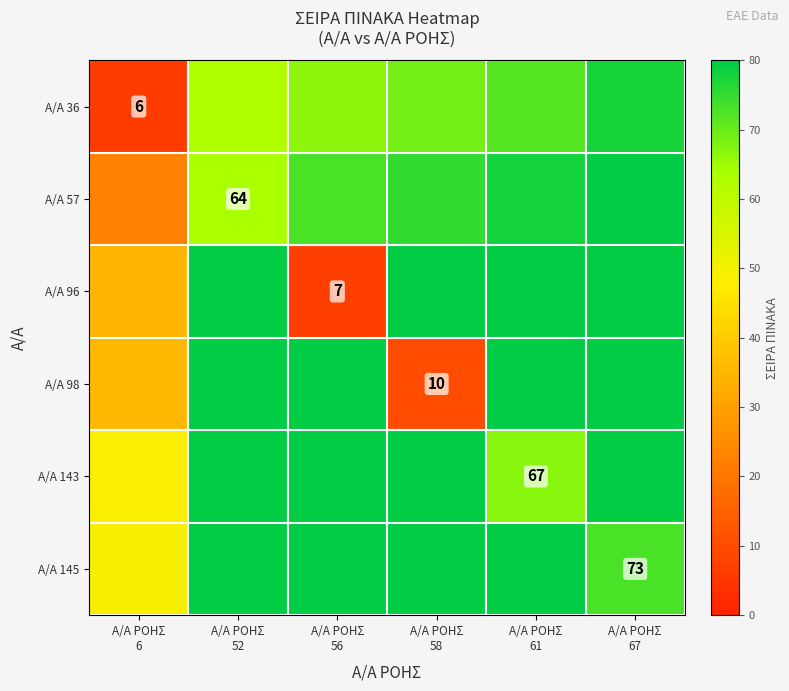

Rank the series by their maximum value, from highest to lowest.

Α/Α 143, Α/Α 145, Α/Α 98, Α/Α 96, Α/Α 57, Α/Α 36